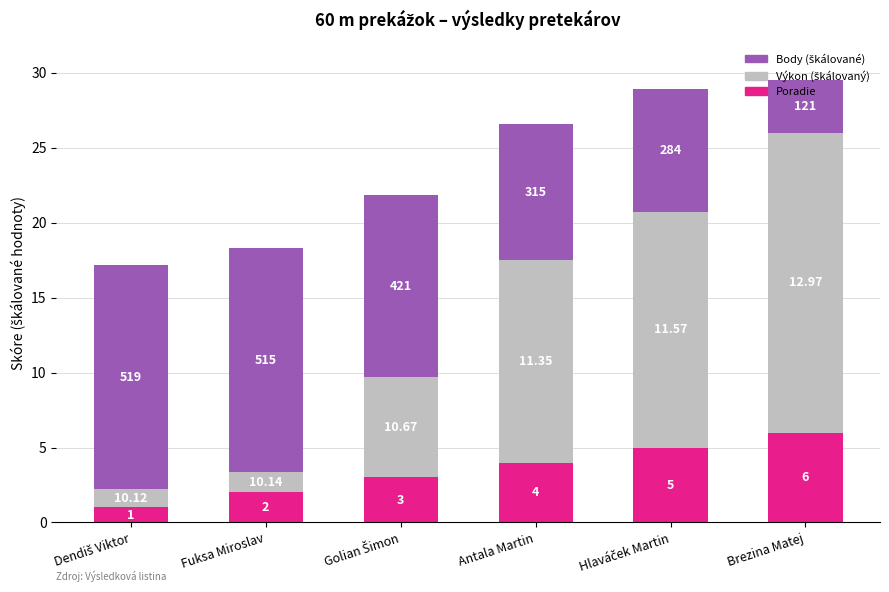

How many bars are there in total?

6